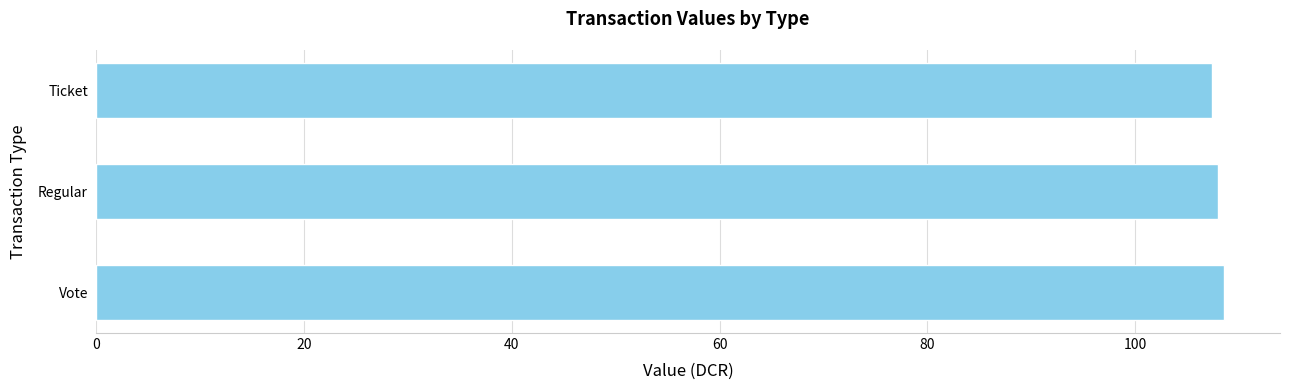

What is the ratio of the value at Ticket to the value at Vote?

1.0